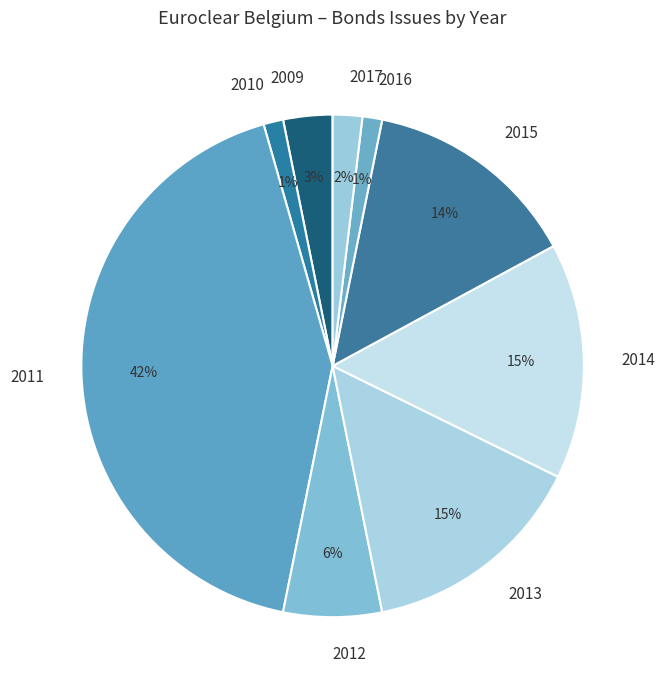

Between 2017 and 2013, which is larger?

2013